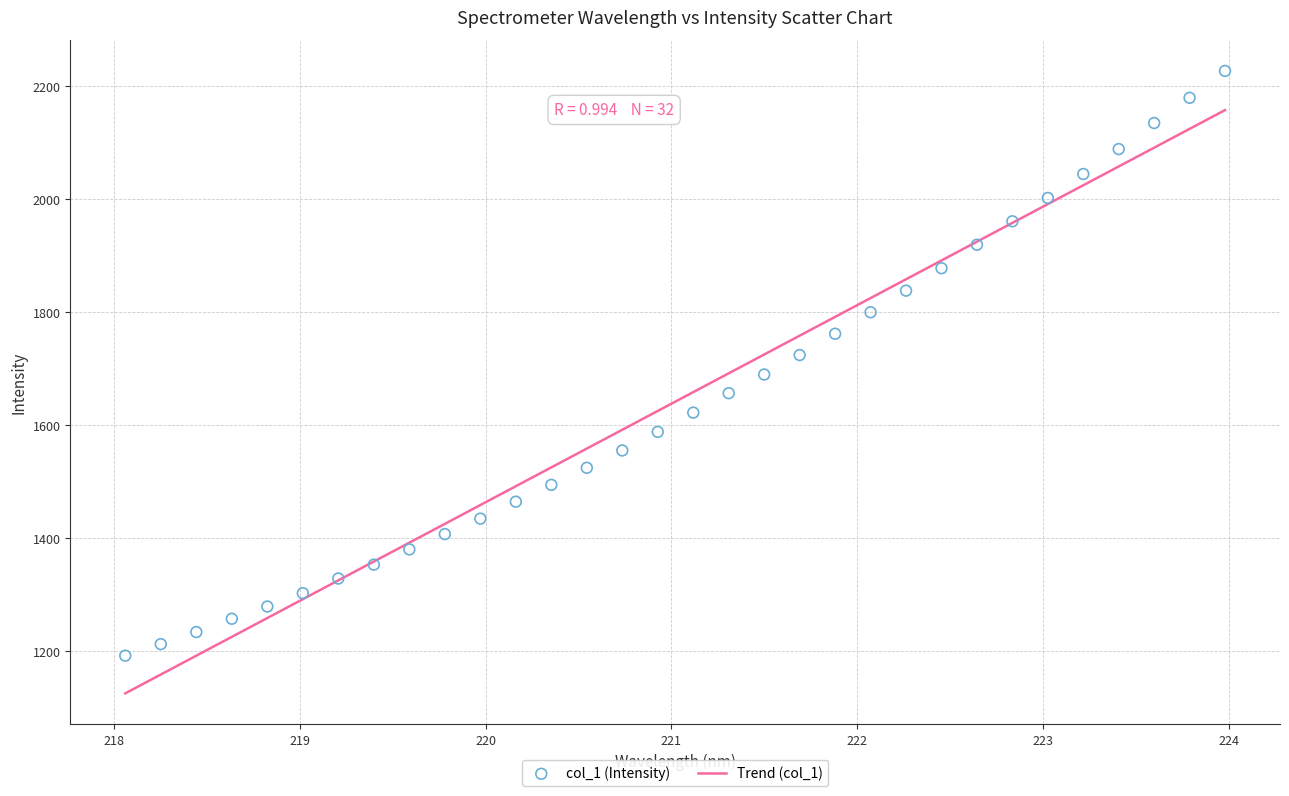

What is the range of X values (max minus min)?

5.9